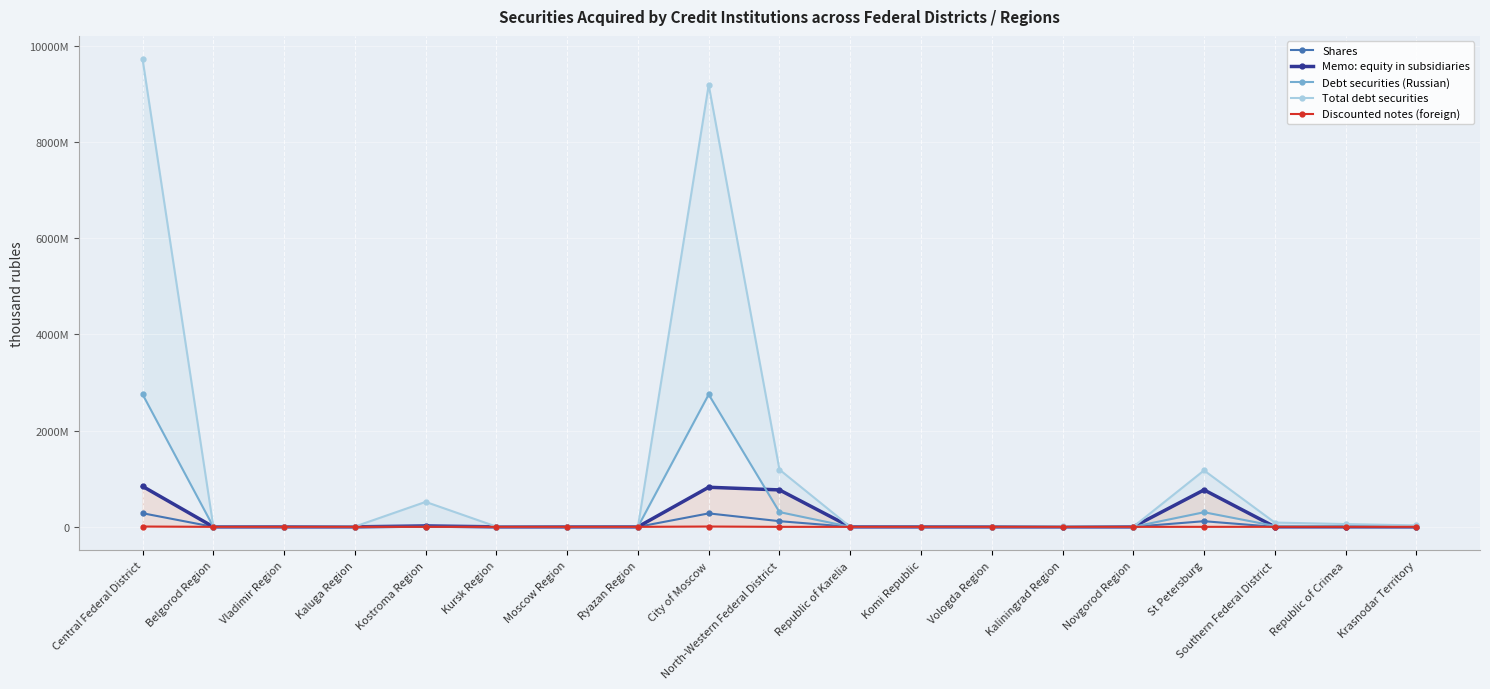

After their last crossing, which series has the higher values: Shares or Discounted notes (foreign)?

Discounted notes (foreign)